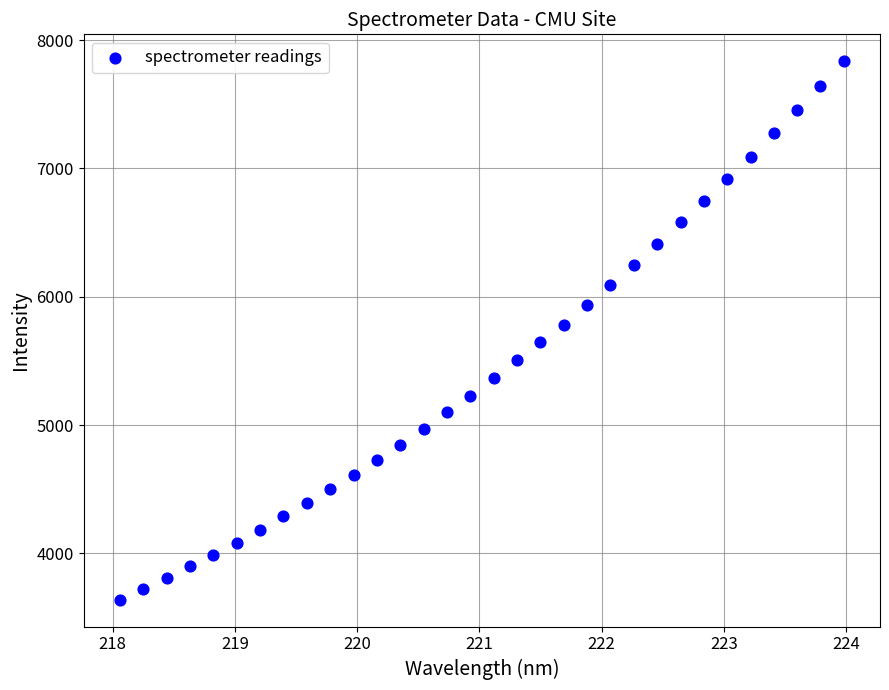

What is the range of X values (max minus min)?

5.9